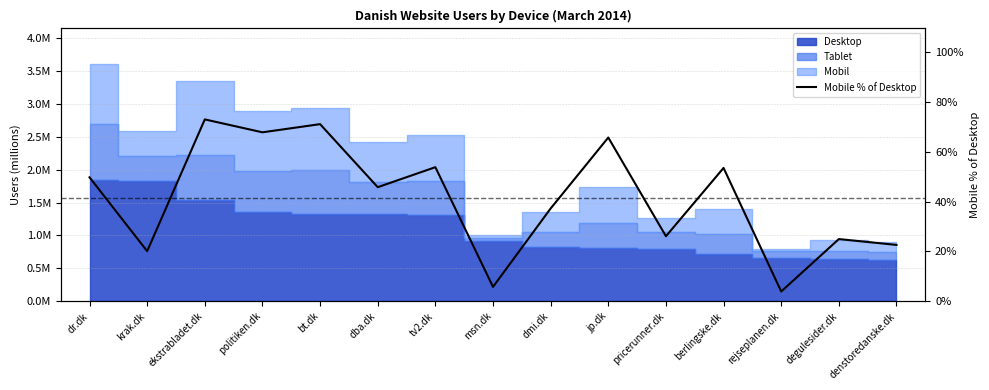

At which category does the chart reach its minimum across all series?

rejseplanen.dk